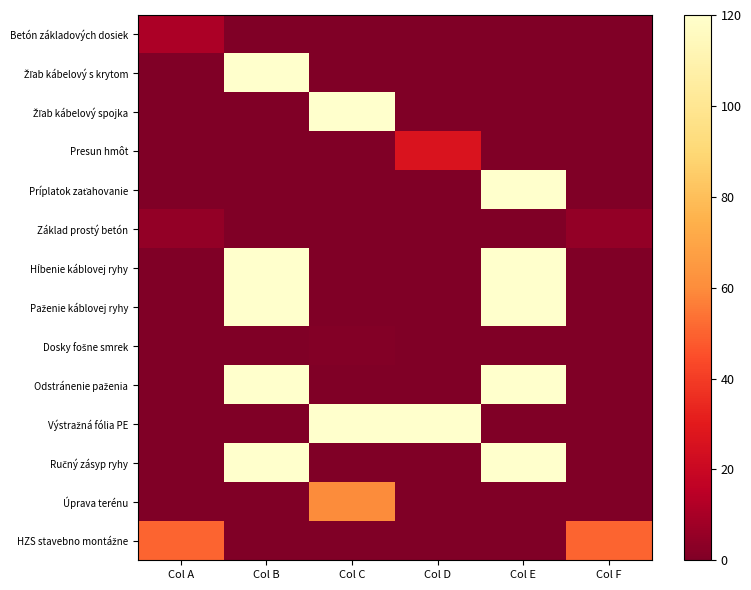

What is the greatest value displayed?

120.0